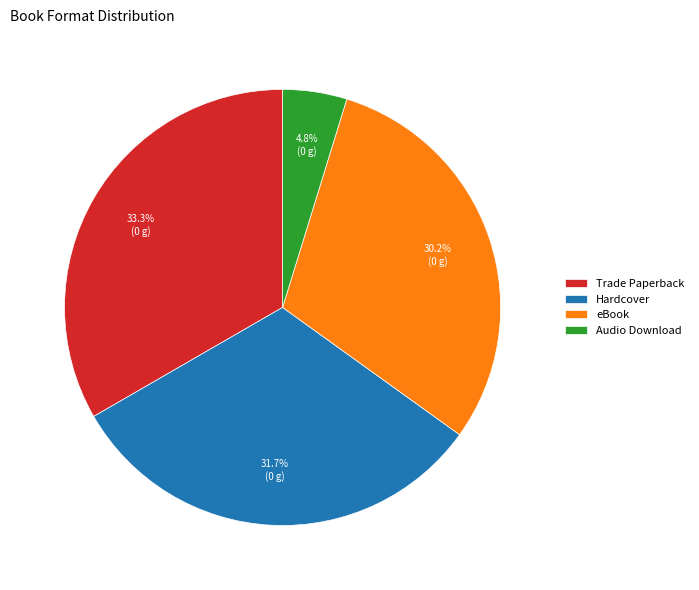

Between Trade Paperback and Audio Download, which is larger?

Trade Paperback